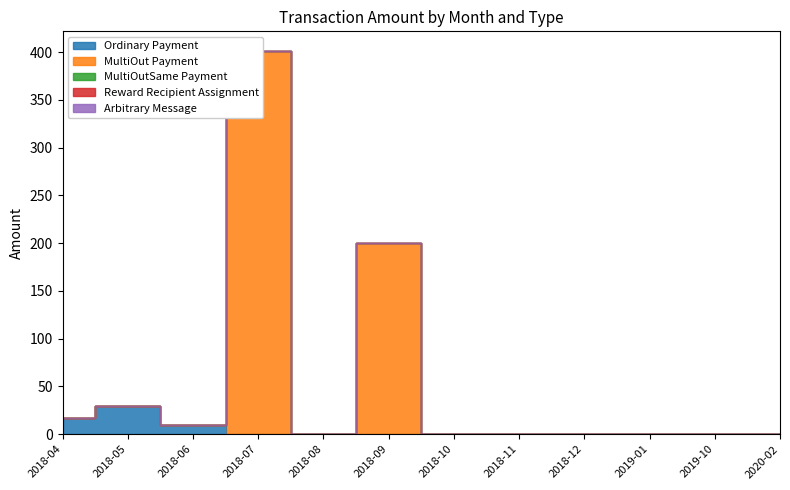

Rank the categories by Ordinary Payment value from highest to lowest.

2018-05, 2018-04, 2018-06, 2018-07, 2018-08, 2018-09, 2018-10, 2018-11, 2018-12, 2019-01, 2019-10, 2020-02